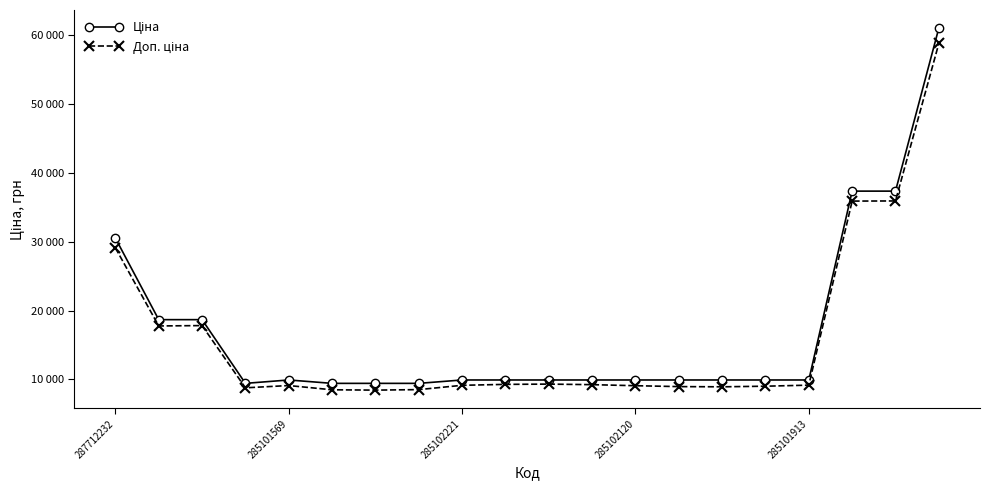

Is this an area chart (filled region under the line)?

No